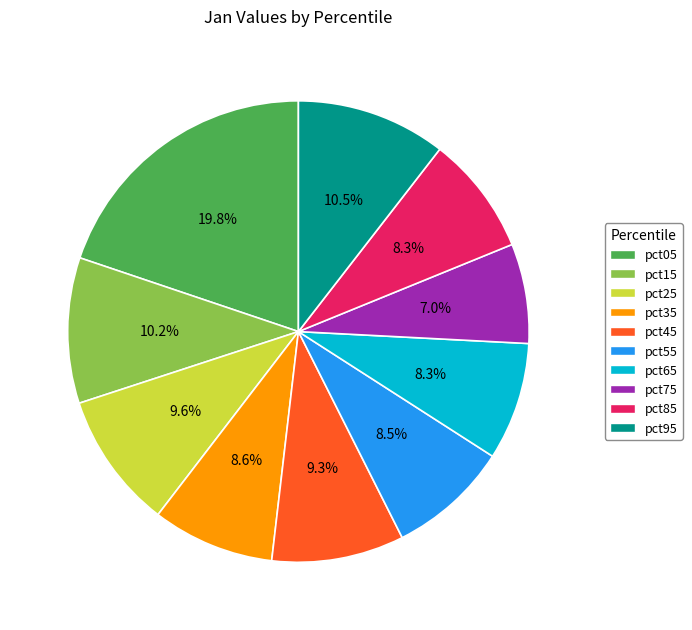

To the nearest percent, what percentage of the pie is pct75?

7%